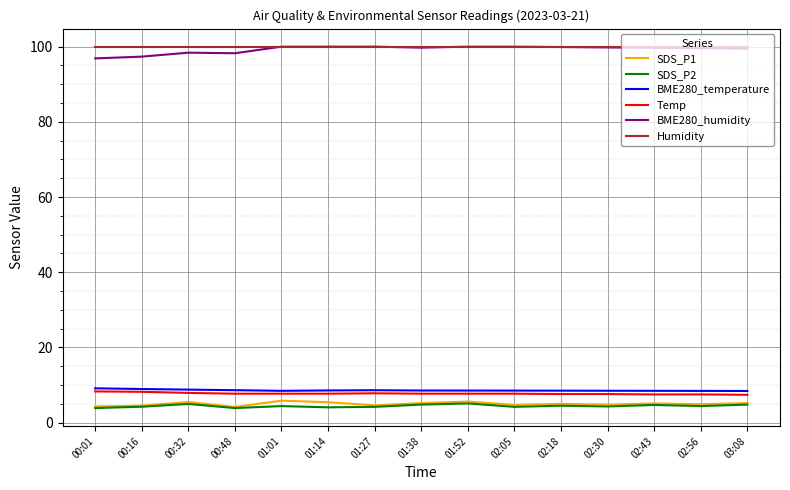

True or false: BME280_humidity and BME280_temperature intersect in this chart.

False